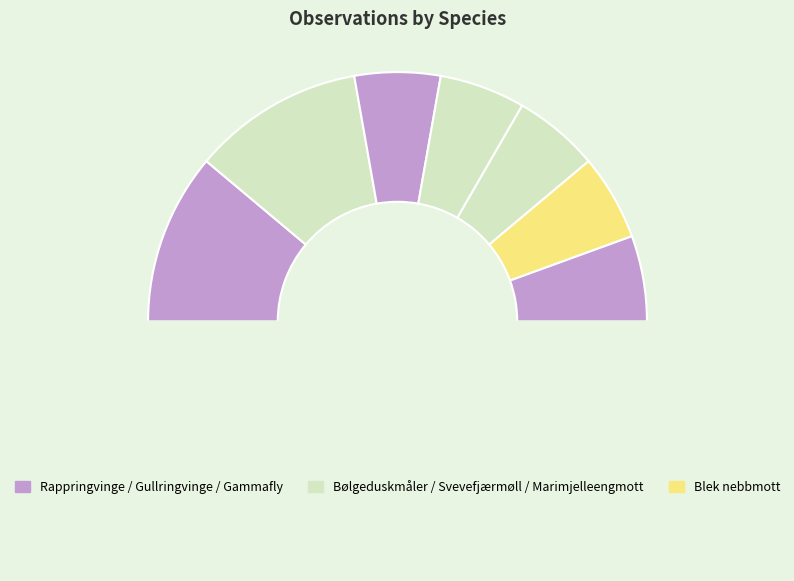

Is there a majority slice in this chart?

No